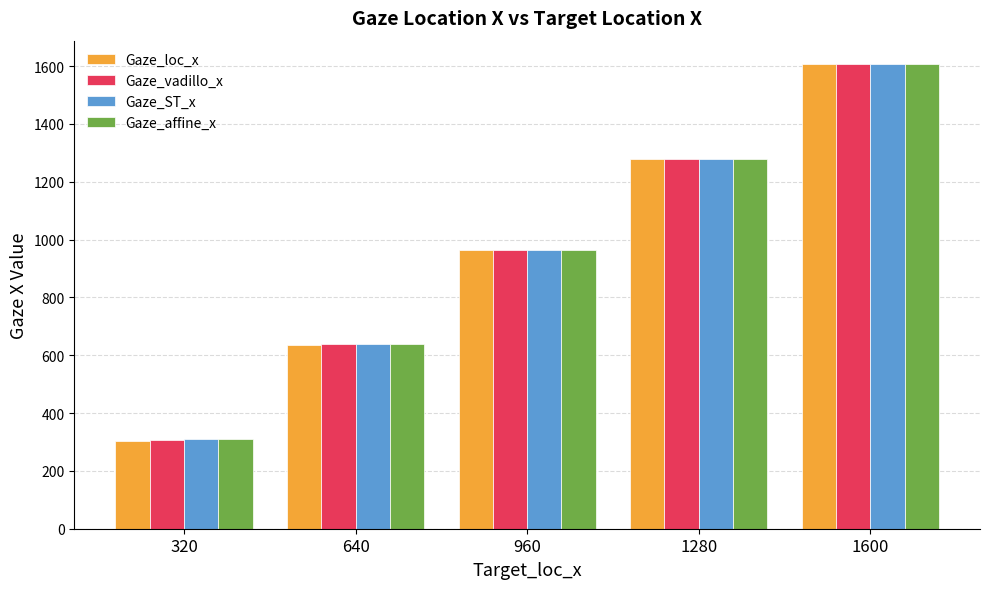

How many bars are there in total?

20